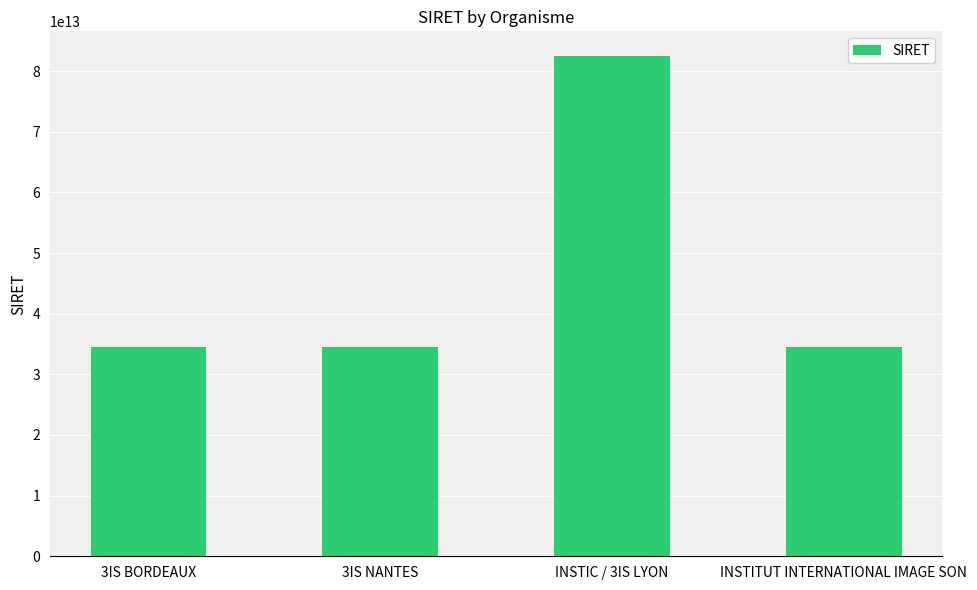

How many series are shown in this chart?

1